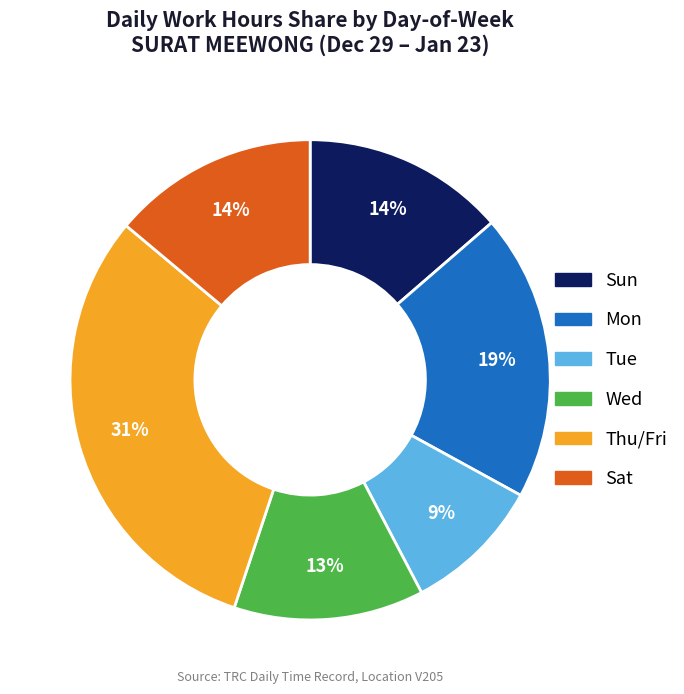

Is there a majority slice in this chart?

No